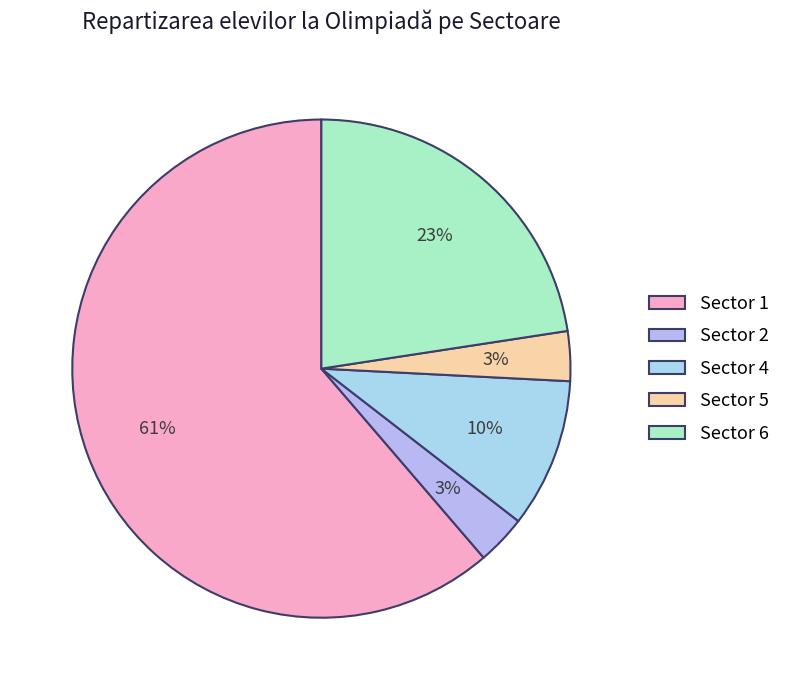

Rank the categories by value from lowest to highest.

Sector 2, Sector 5, Sector 4, Sector 6, Sector 1